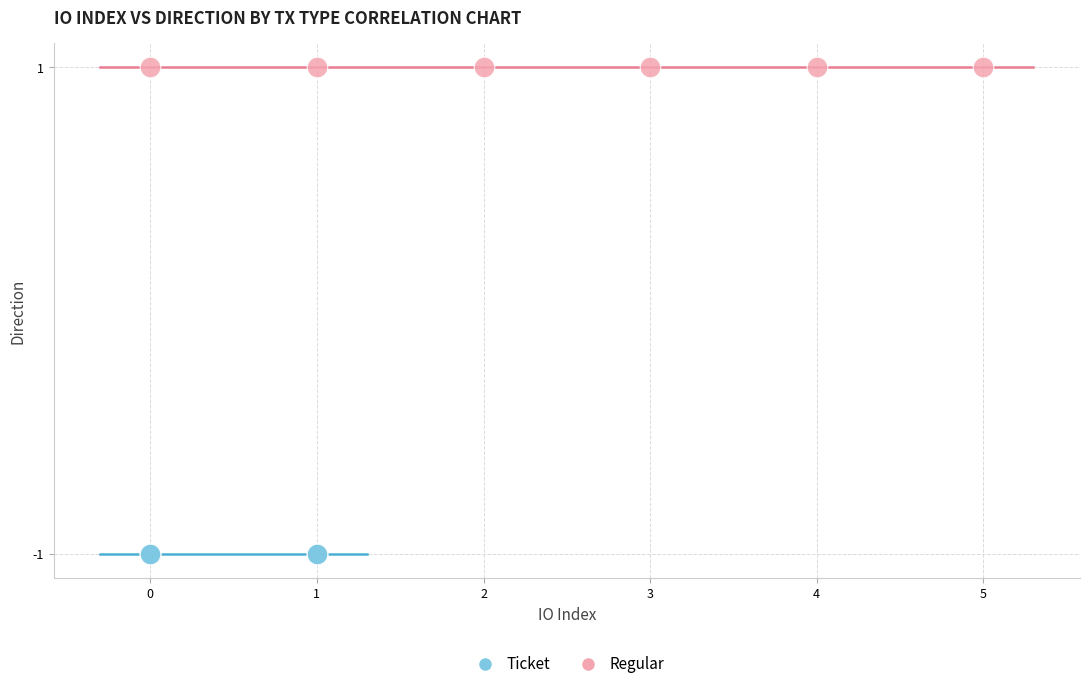

Which series reaches the maximum Y coordinate?

Regular